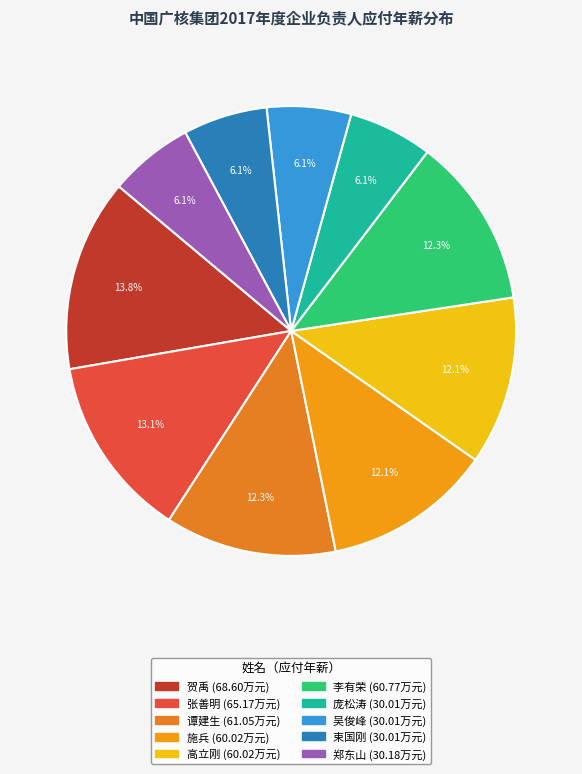

Count the number of slices in the pie.

10